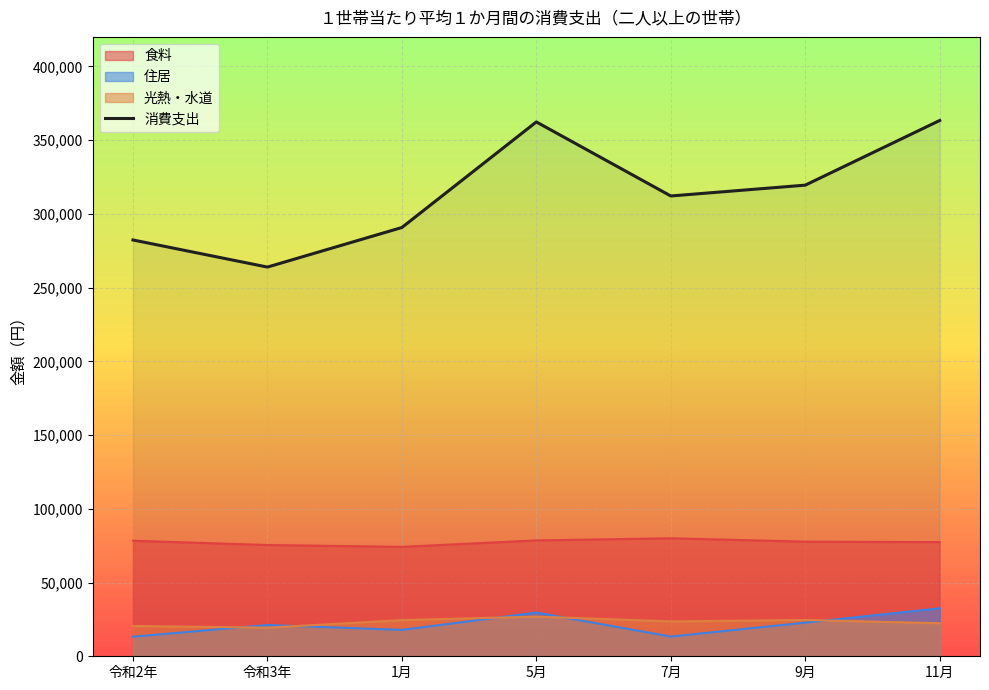

True or false: 光熱・水道 and 消費支出 intersect in this chart.

False